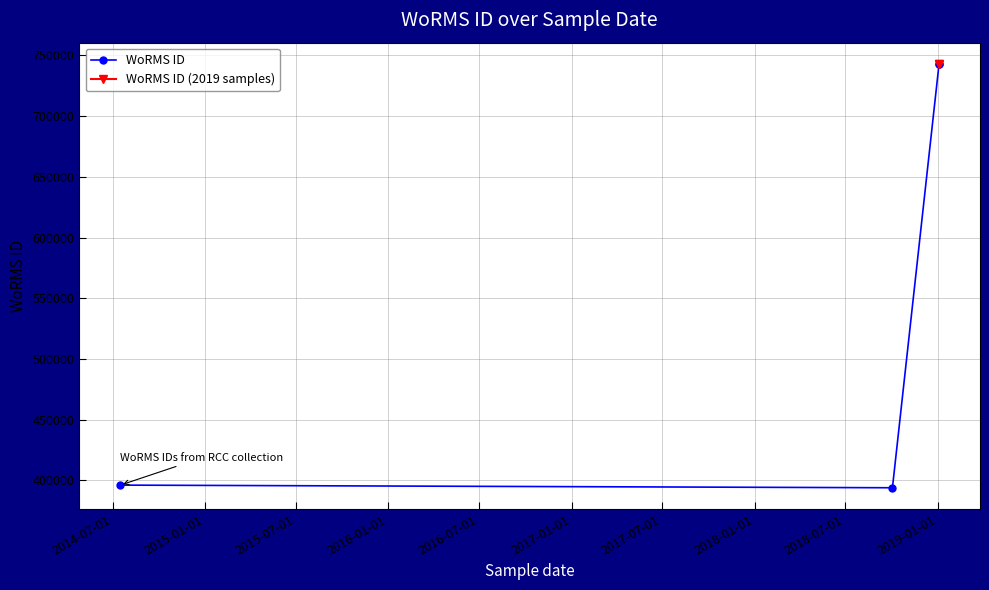

Read the value at 2014-07-16, to the nearest 50.

396150